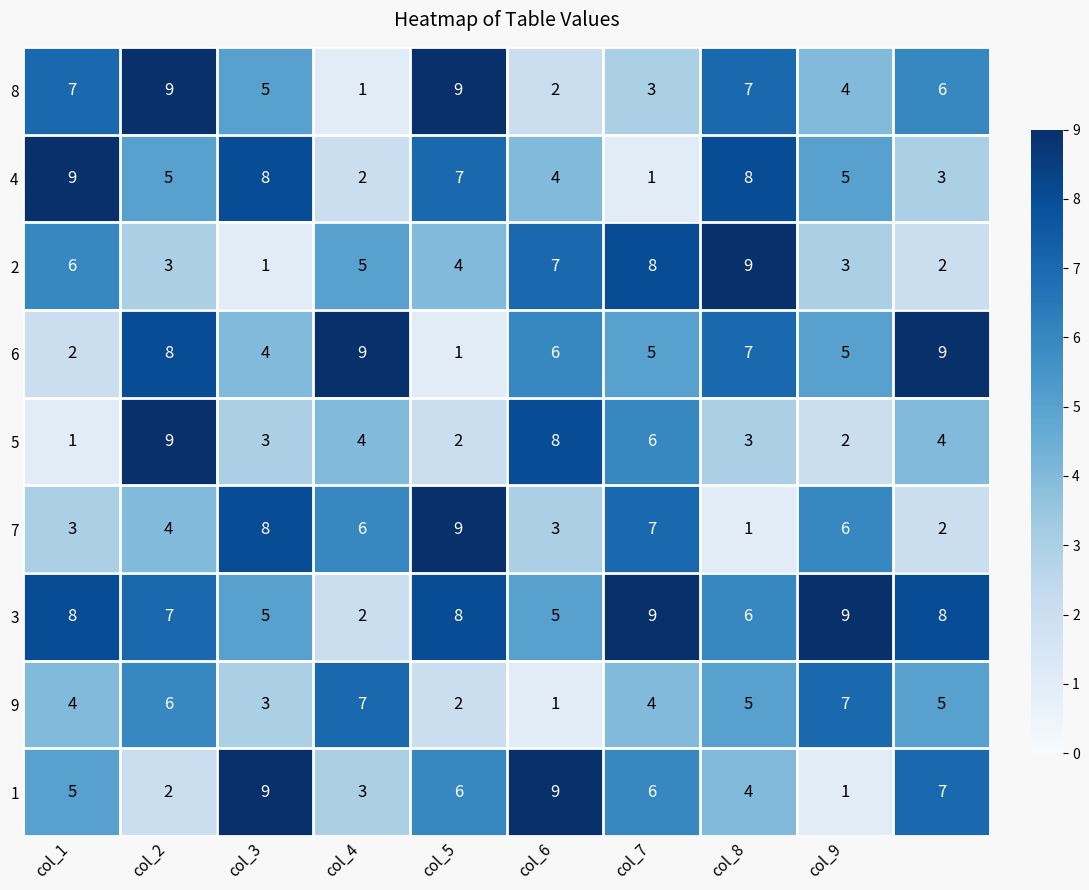

What is the sum of all 9 values?

44